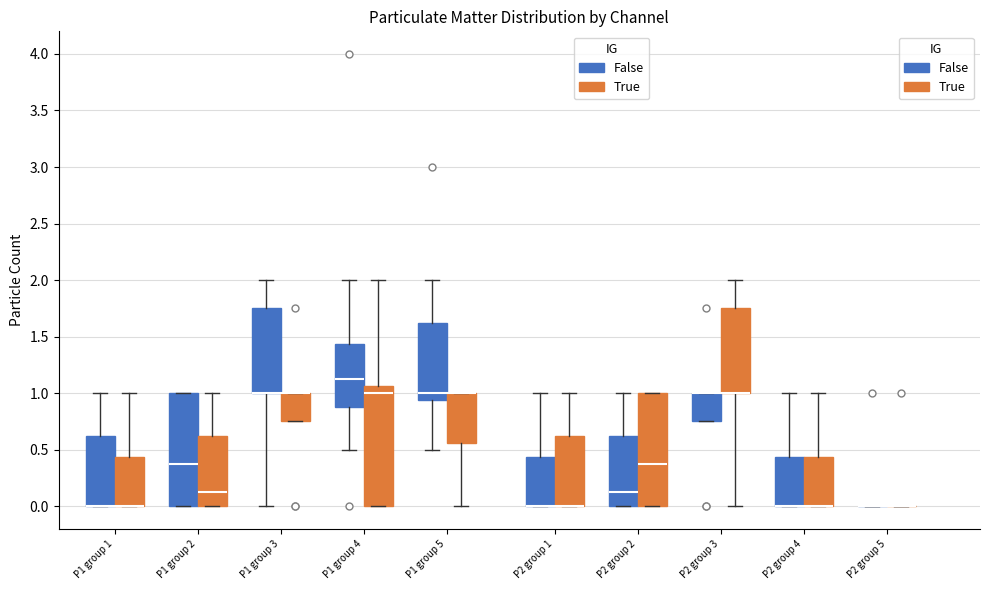

Reading left to right, read every box against the y-axis: the position of its median line, the range the box covers, and the ends of its whiskers. The values are not printed on the chart, so give them approximately, as read against the axis.

P1 group 1 (False): median 0.00 (drawn on the box's lower edge), box 0.00 to 0.65, whiskers 0.00 to 1.00
P1 group 1 (True): median 0.00 (drawn on the box's lower edge), box 0.00 to 0.45, whiskers 0.00 to 1.00
P1 group 2 (False): median 0.40, box 0.00 to 1.00, whiskers 0.00 to 1.00
P1 group 2 (True): median 0.15, box 0.00 to 0.65, whiskers 0.00 to 1.00
P1 group 3 (False): median 1.00 (drawn on the box's lower edge), box 1.00 to 1.75, whiskers 0.00 to 2.00
P1 group 3 (True): median 1.00 (drawn on the box's upper edge), box 0.75 to 1.00, whiskers 0.75 to 1.00
P1 group 4 (False): median 1.15, box 0.90 to 1.45, whiskers 0.50 to 2.00
P1 group 4 (True): median 1.00, box 0.00 to 1.05, whiskers 0.00 to 2.00
P1 group 5 (False): median 1.00, box 0.95 to 1.65, whiskers 0.50 to 2.00
P1 group 5 (True): median 1.00 (drawn on the box's upper edge), box 0.55 to 1.00, whiskers 0.00 to 1.00
P2 group 1 (False): median 0.00 (drawn on the box's lower edge), box 0.00 to 0.45, whiskers 0.00 to 1.00
P2 group 1 (True): median 0.00 (drawn on the box's lower edge), box 0.00 to 0.65, whiskers 0.00 to 1.00
P2 group 2 (False): median 0.15, box 0.00 to 0.65, whiskers 0.00 to 1.00
P2 group 2 (True): median 0.40, box 0.00 to 1.00, whiskers 0.00 to 1.00
P2 group 3 (False): median 1.00 (drawn on the box's upper edge), box 0.75 to 1.00, whiskers 0.75 to 1.00
P2 group 3 (True): median 1.00 (drawn on the box's lower edge), box 1.00 to 1.75, whiskers 0.00 to 2.00
P2 group 4 (False): median 0.00 (drawn on the box's lower edge), box 0.00 to 0.45, whiskers 0.00 to 1.00
P2 group 4 (True): median 0.00 (drawn on the box's lower edge), box 0.00 to 0.45, whiskers 0.00 to 1.00
P2 group 5 (False): box collapsed to a line at 0.00, whiskers 0.00 to 0.00
P2 group 5 (True): box collapsed to a line at 0.00, whiskers 0.00 to 0.00